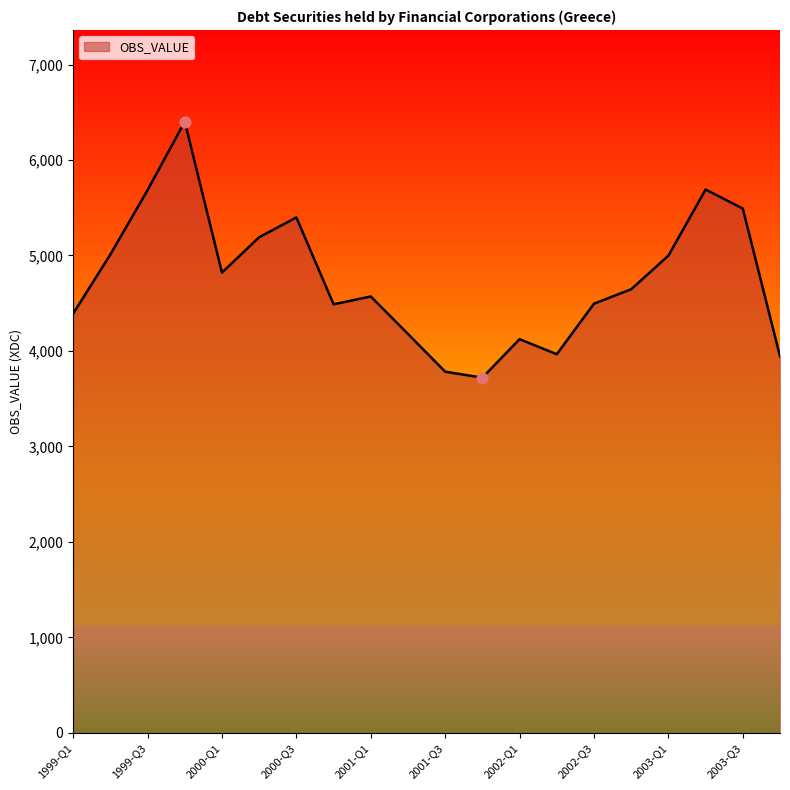

What is the greatest value displayed?

6401.9